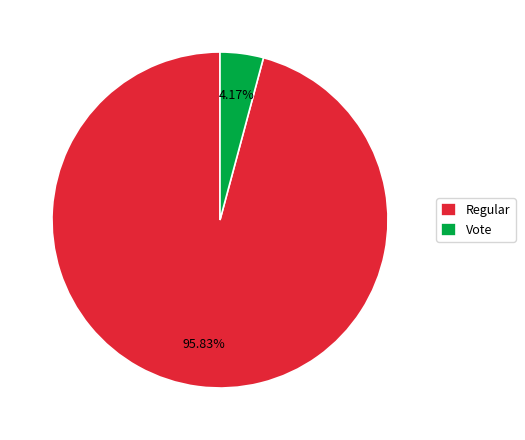

What percentage do Vote and Regular together represent?

100.0%